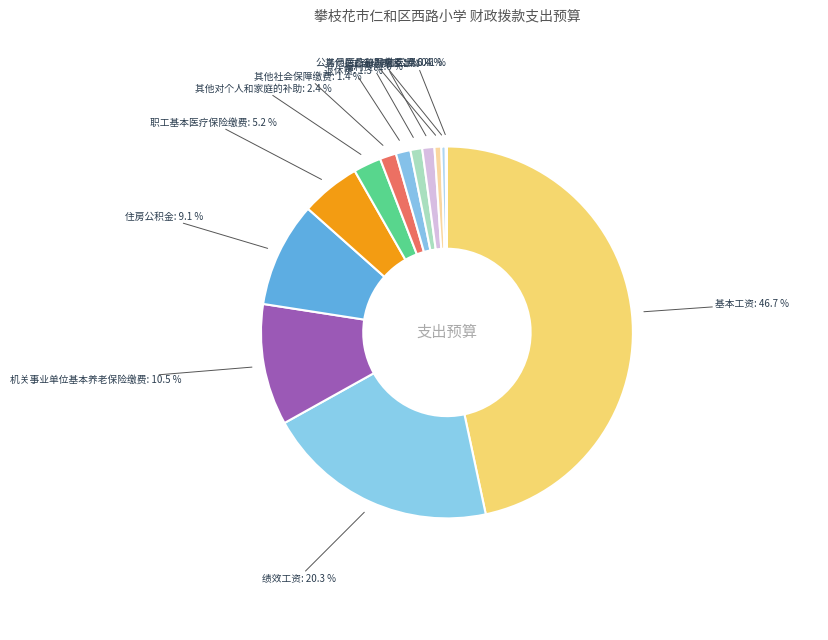

Which slice is the largest?

基本工资